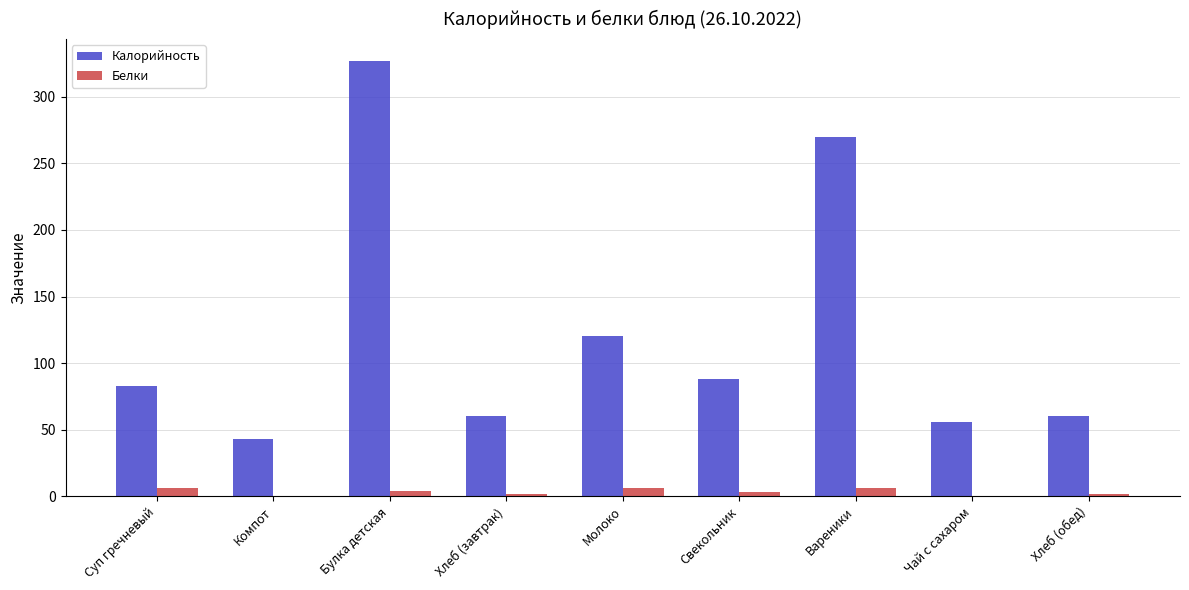

Which series has the largest range (max minus min)?

Калорийность